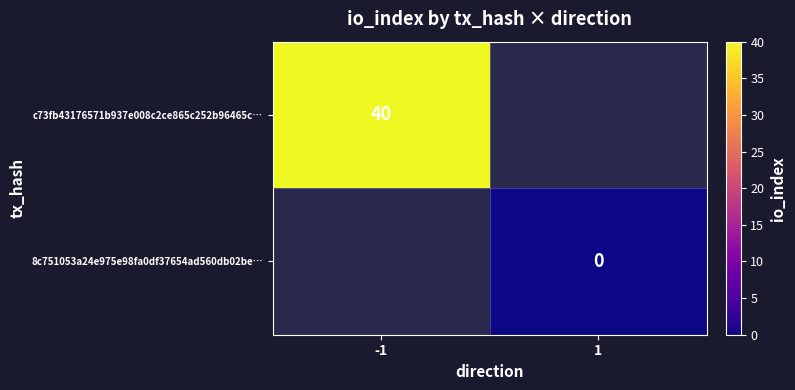

The c73fb43176571b937e008c2ce865c252b96465c… series shows 40 at -1. True or false?

True